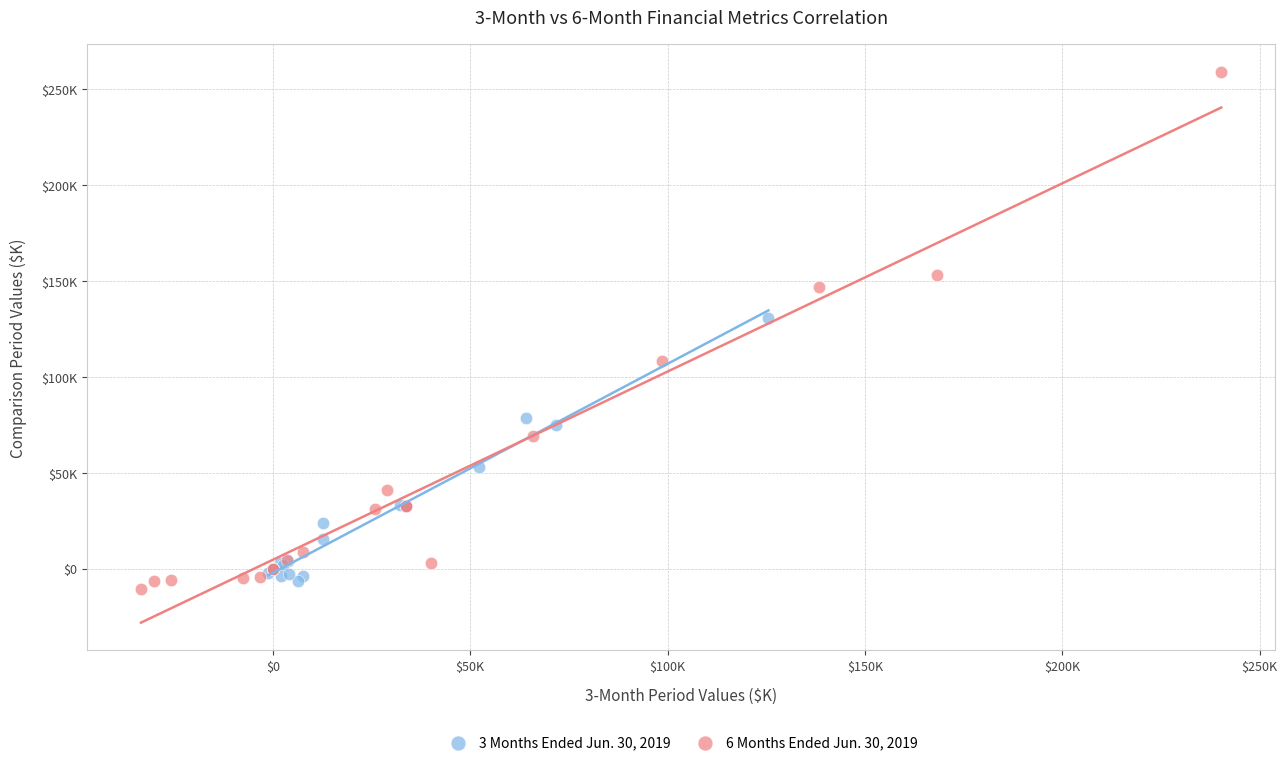

What are all the series names shown in the legend?

3 Months Ended Jun. 30, 2019, 6 Months Ended Jun. 30, 2019